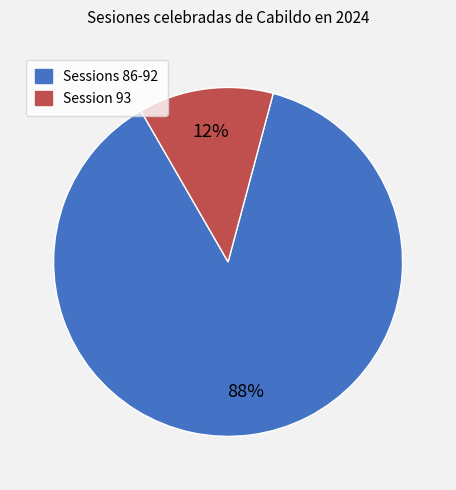

How many segments does this pie chart have?

2